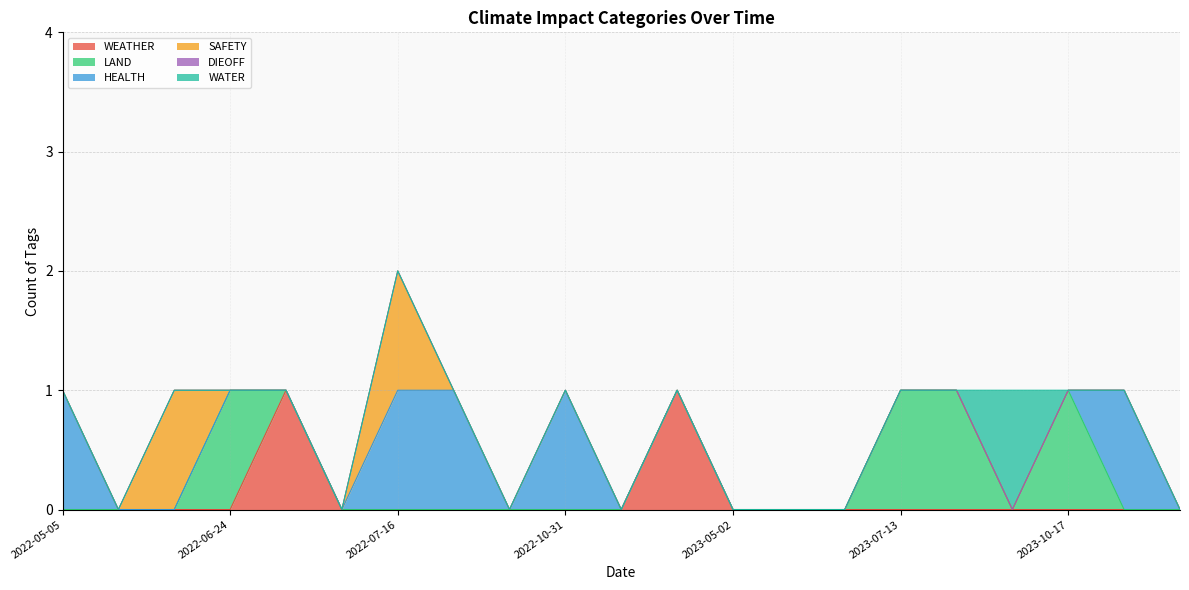

Which series has the largest total across all categories?

HEALTH